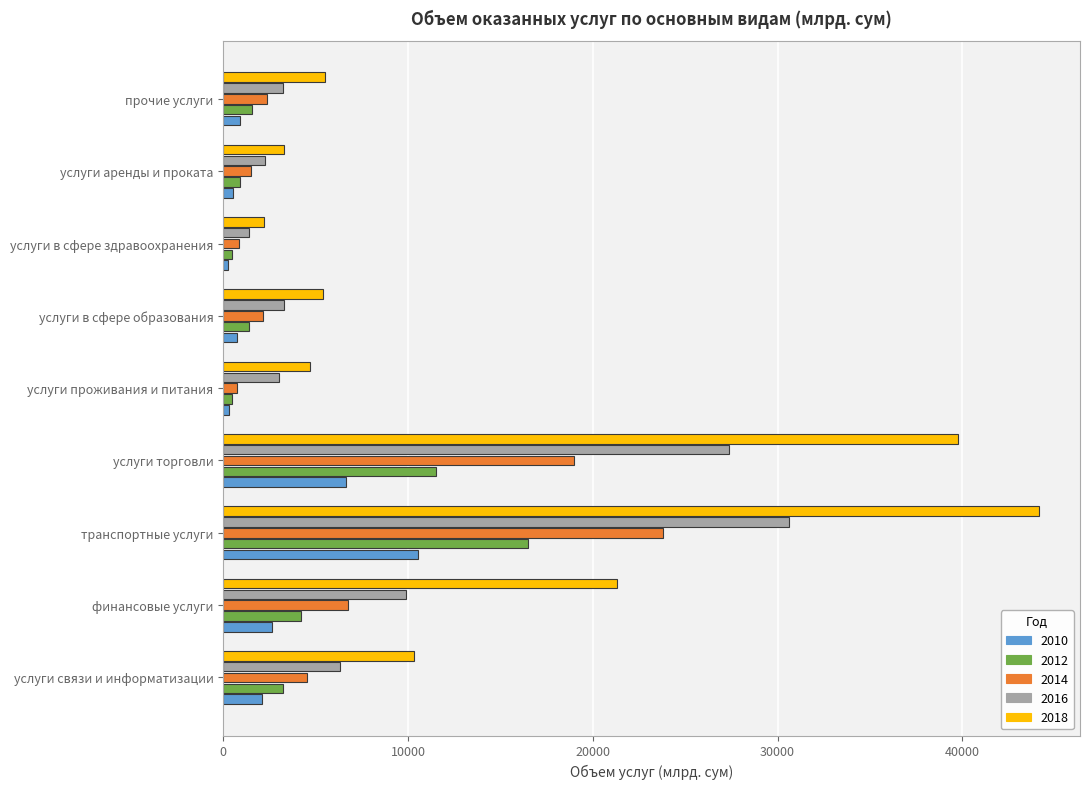

Rank the series by their maximum value, from highest to lowest.

2018, 2016, 2014, 2012, 2010